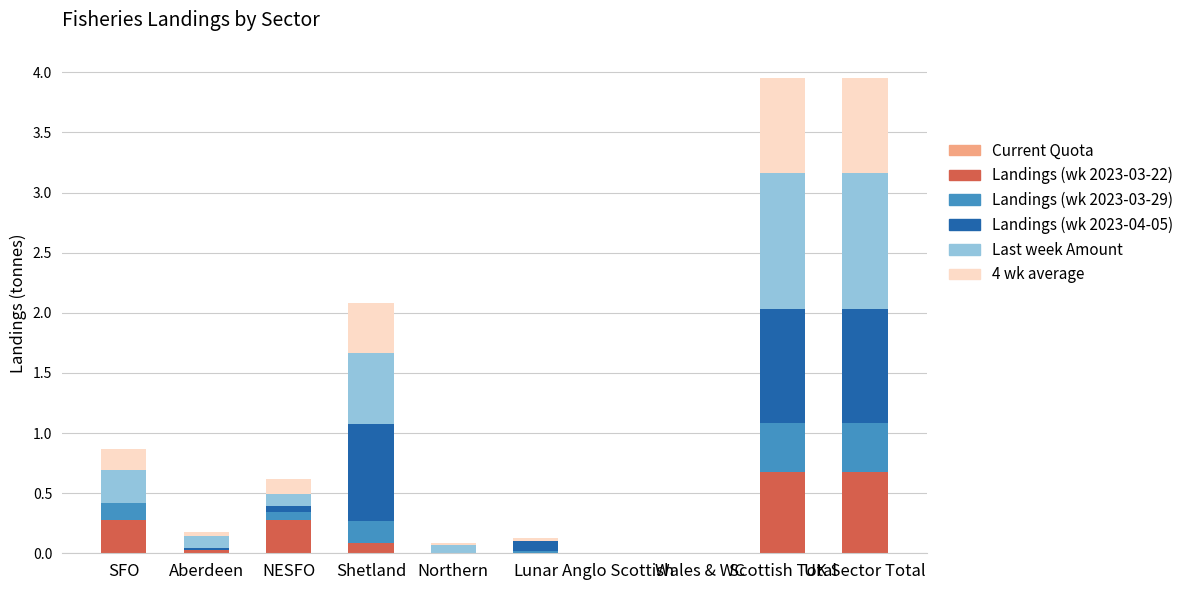

What is the highest value of the Landings (wk 2023-03-22) series?

0.7